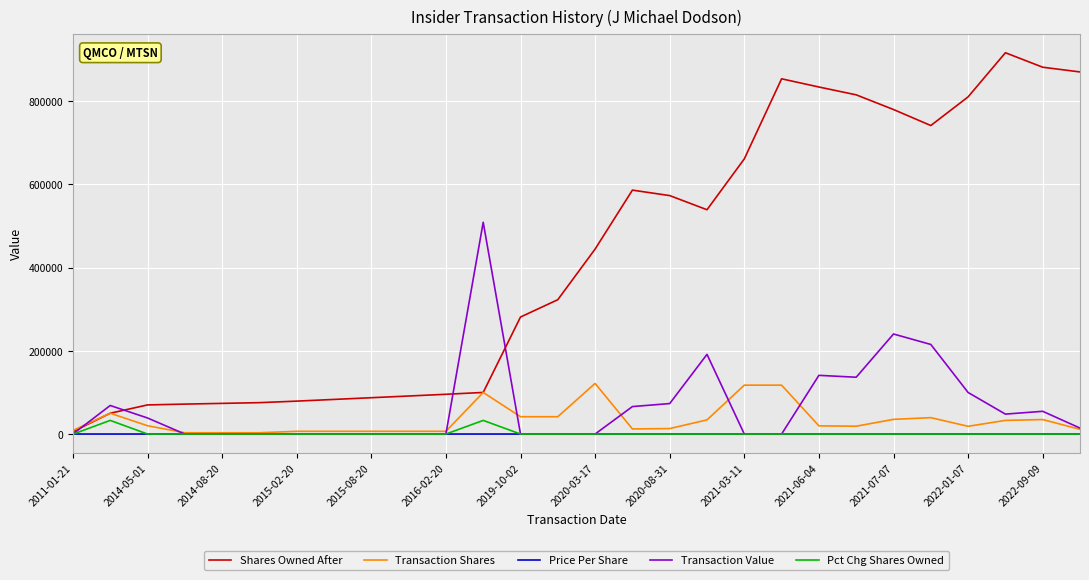

Which series has the largest total across all categories?

Shares Owned After